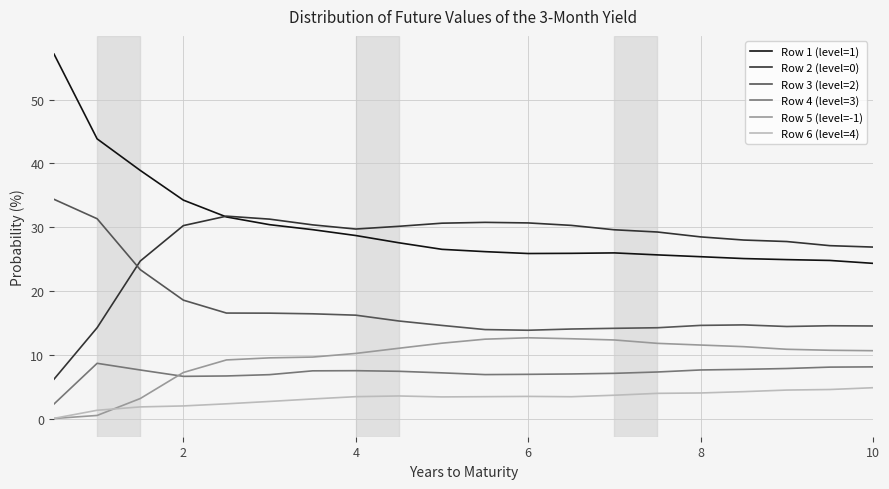

True or false: Row 4 (level=3) and Row 1 (level=1) cross at least once.

False